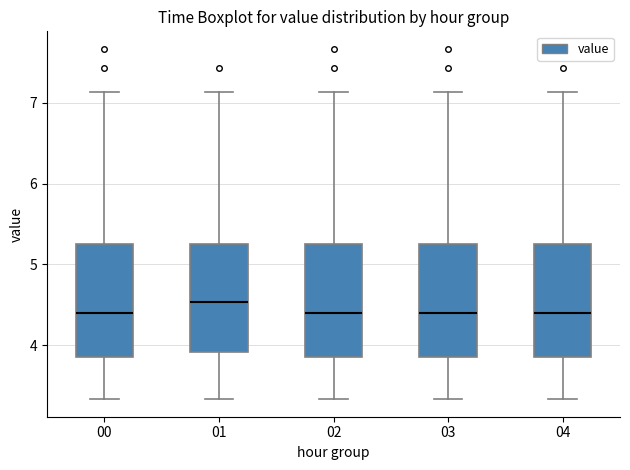

Reading left to right, transcribe this box plot: for each box, give where its median line is, the range the box spans, and where its two whiskers end, as read against the y-axis. The values are not printed on the chart, so give them approximately, as read against the axis.

00: median 4.4, box 3.9 to 5.2, whiskers 3.3 to 7.1
01: median 4.5, box 3.9 to 5.2, whiskers 3.3 to 7.1
02: median 4.4, box 3.9 to 5.2, whiskers 3.3 to 7.1
03: median 4.4, box 3.9 to 5.2, whiskers 3.3 to 7.1
04: median 4.4, box 3.9 to 5.2, whiskers 3.3 to 7.1